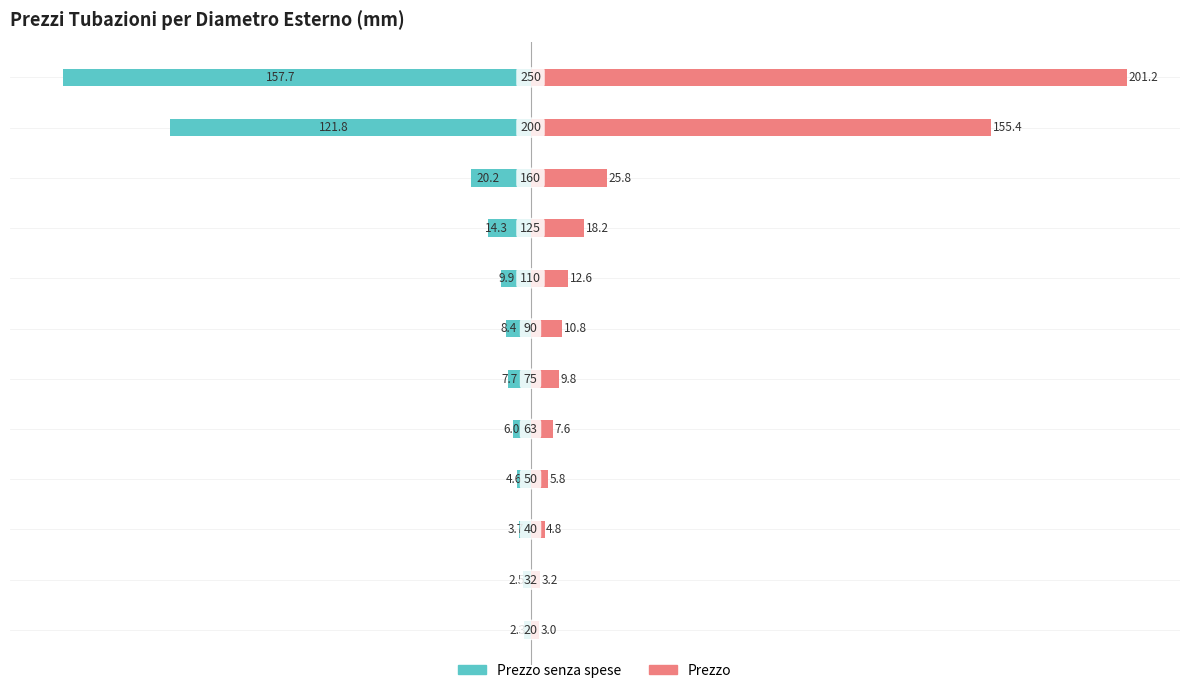

List the series in order of their overall mean, highest first.

Prezzo, Prezzo senza spese